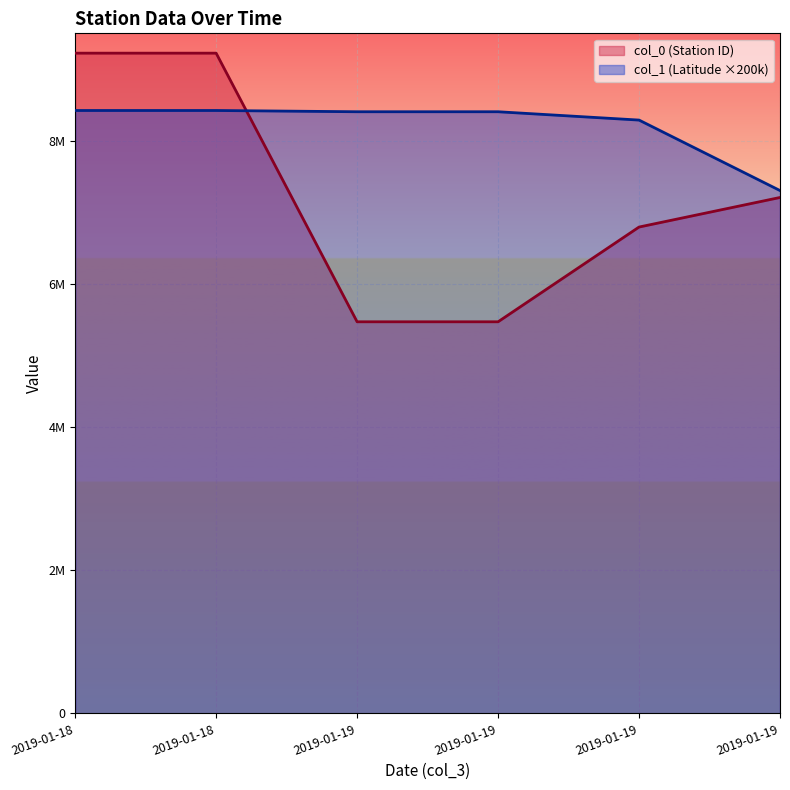

What is the difference between the col_0 (Station ID) values at 2019-01-19 and 2019-01-19?

413000.0